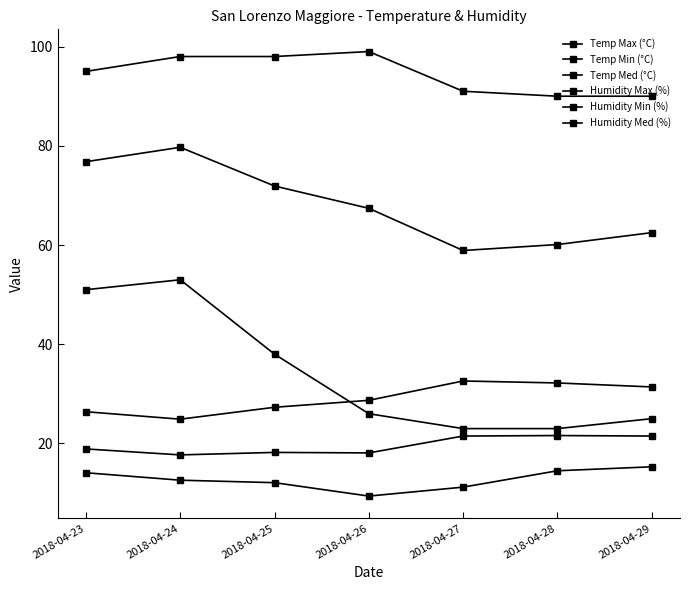

How many lines are shown in the chart?

6